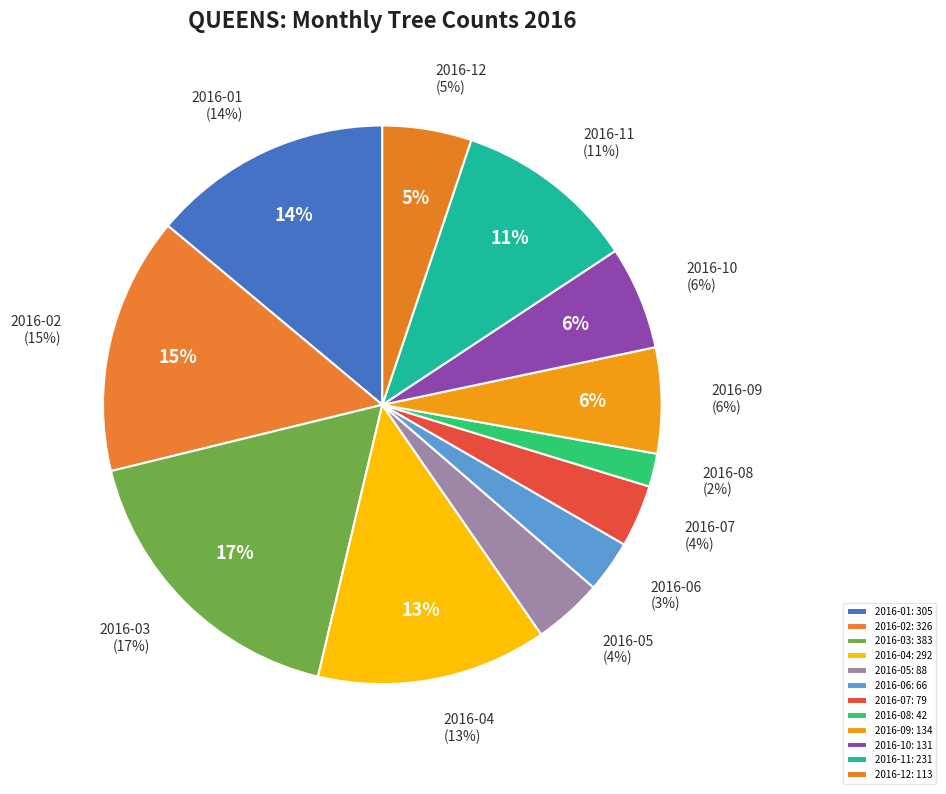

To the nearest percent, what is the average slice percentage?

8%